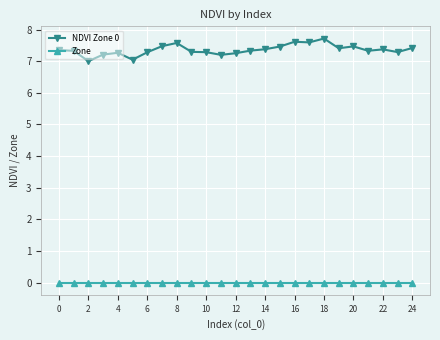

What are all the series names shown in the legend?

NDVI Zone 0, Zone